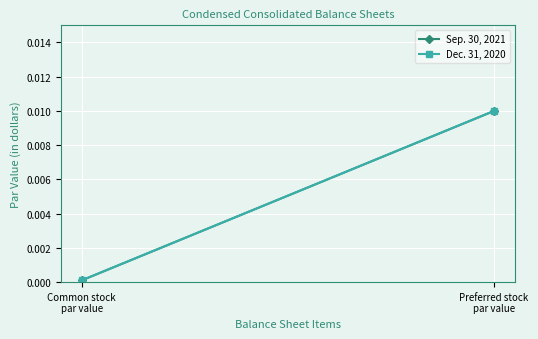

What are all the series names shown in the legend?

Sep. 30, 2021, Dec. 31, 2020